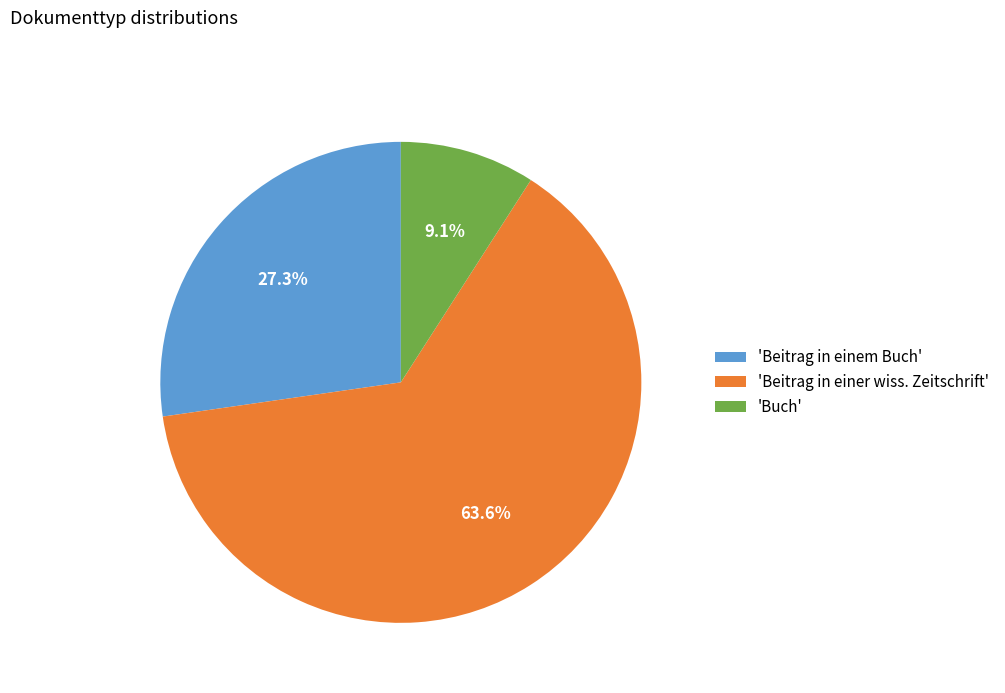

Does 'Buch' represent more than half of the total?

No